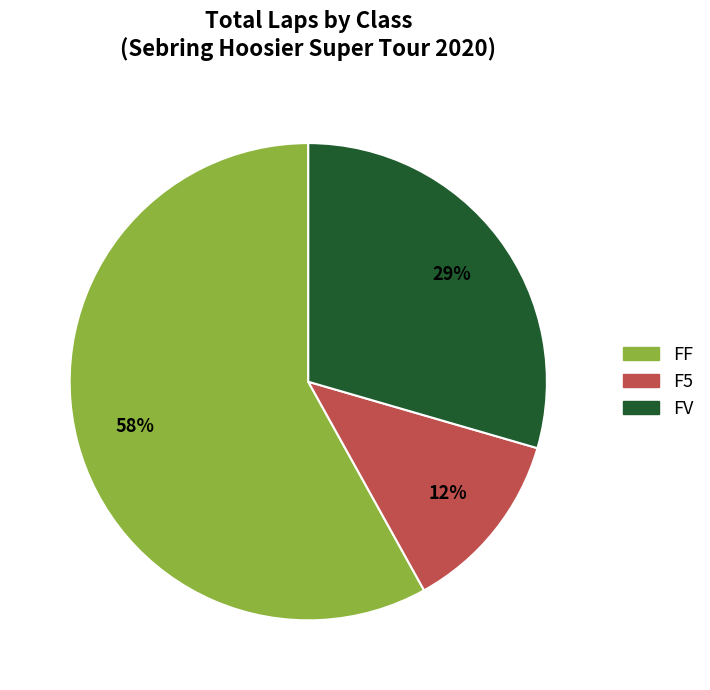

How many slices are in this pie chart?

3